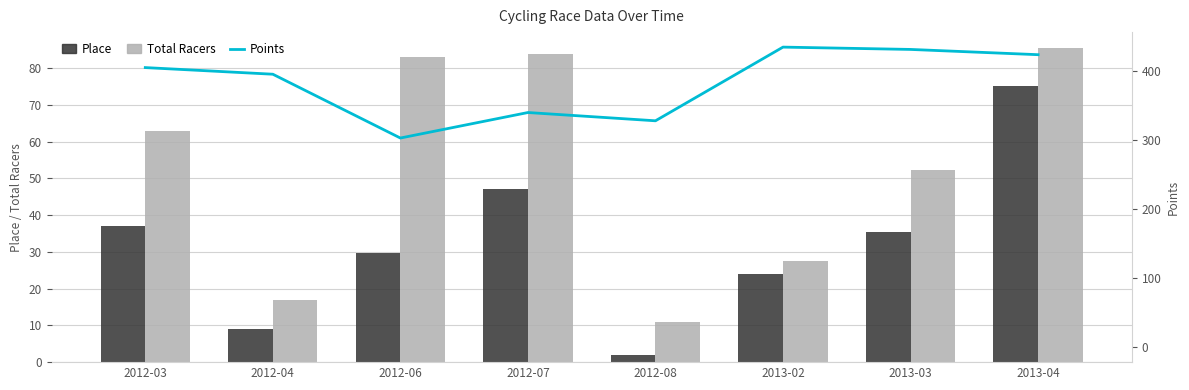

Is it true that Place equals 46.2 at 2013-04?

False